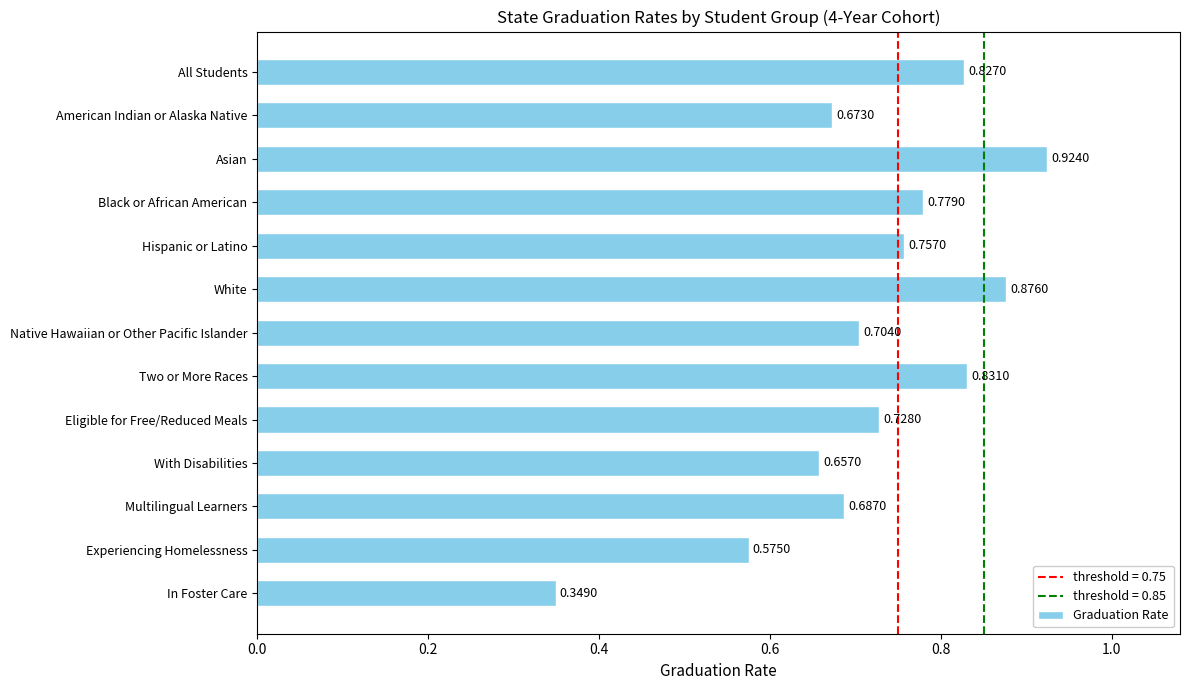

Which has a higher value, Experiencing Homelessness or American Indian or Alaska Native?

American Indian or Alaska Native